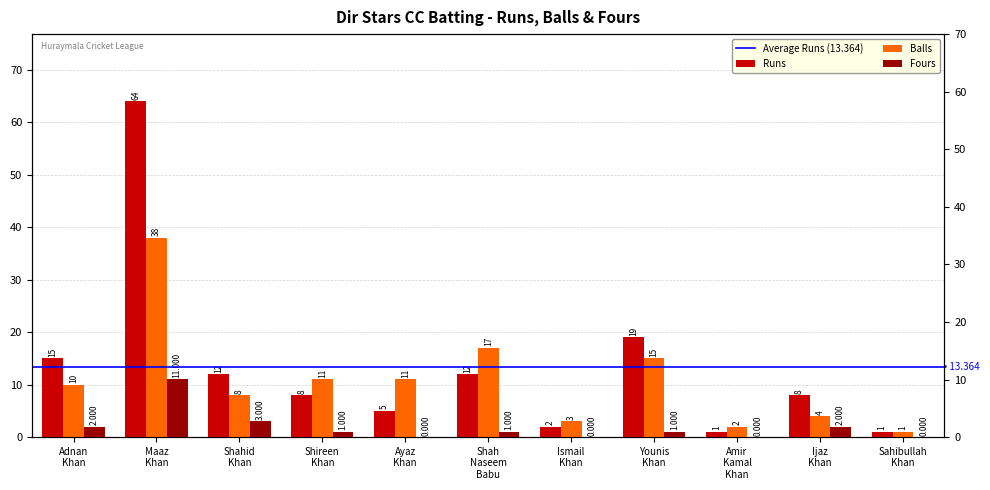

Reading right to left, what are all the values shown in this chart?

Runs: 1	8	1	19	2	12	5	8	12	64	15
Balls: 1	4	2	15	3	17	11	11	8	38	10
Fours: 0	2	0	1	0	1	0	1	3	11	2